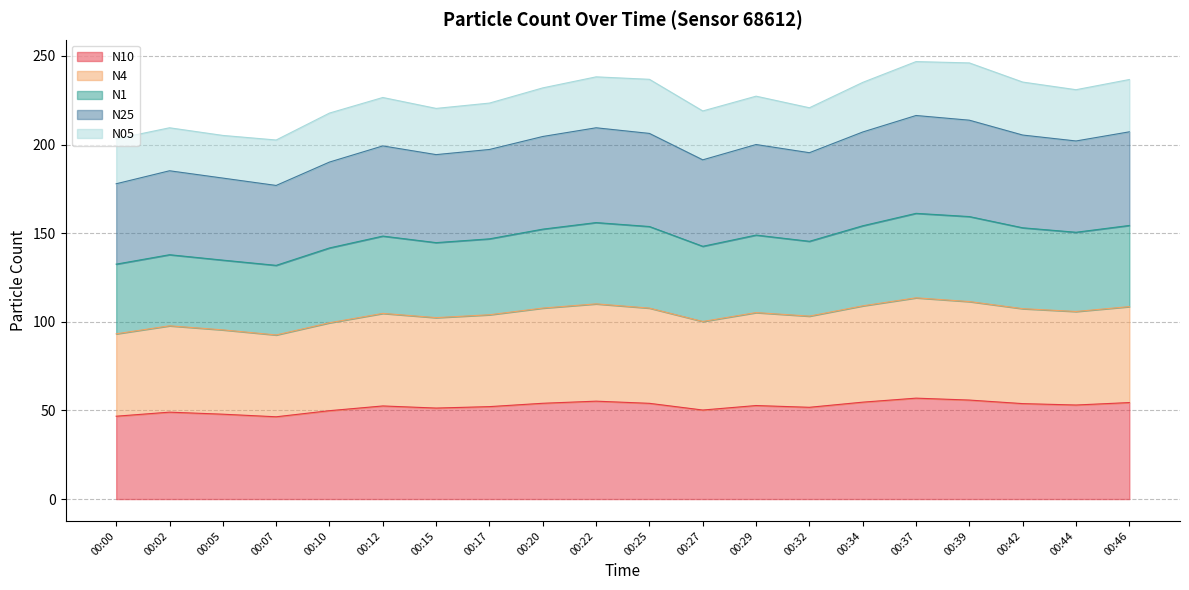

What is the greatest value displayed?

246.8